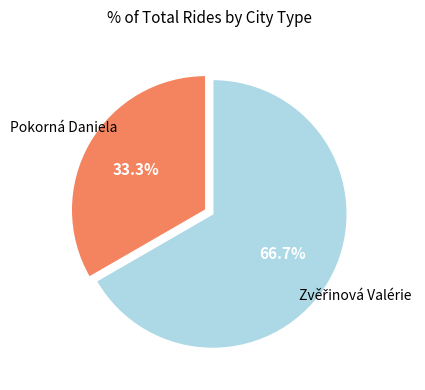

What portion of the pie excludes Pokorná Daniela?

66.7%